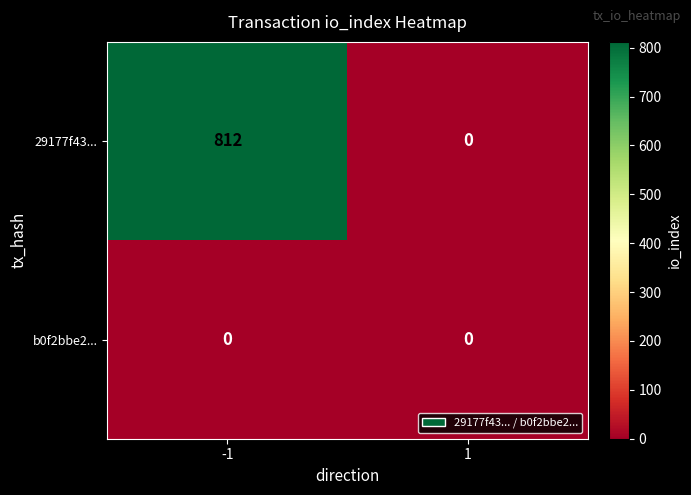

What is the spread (max minus min) of values at -1?

812